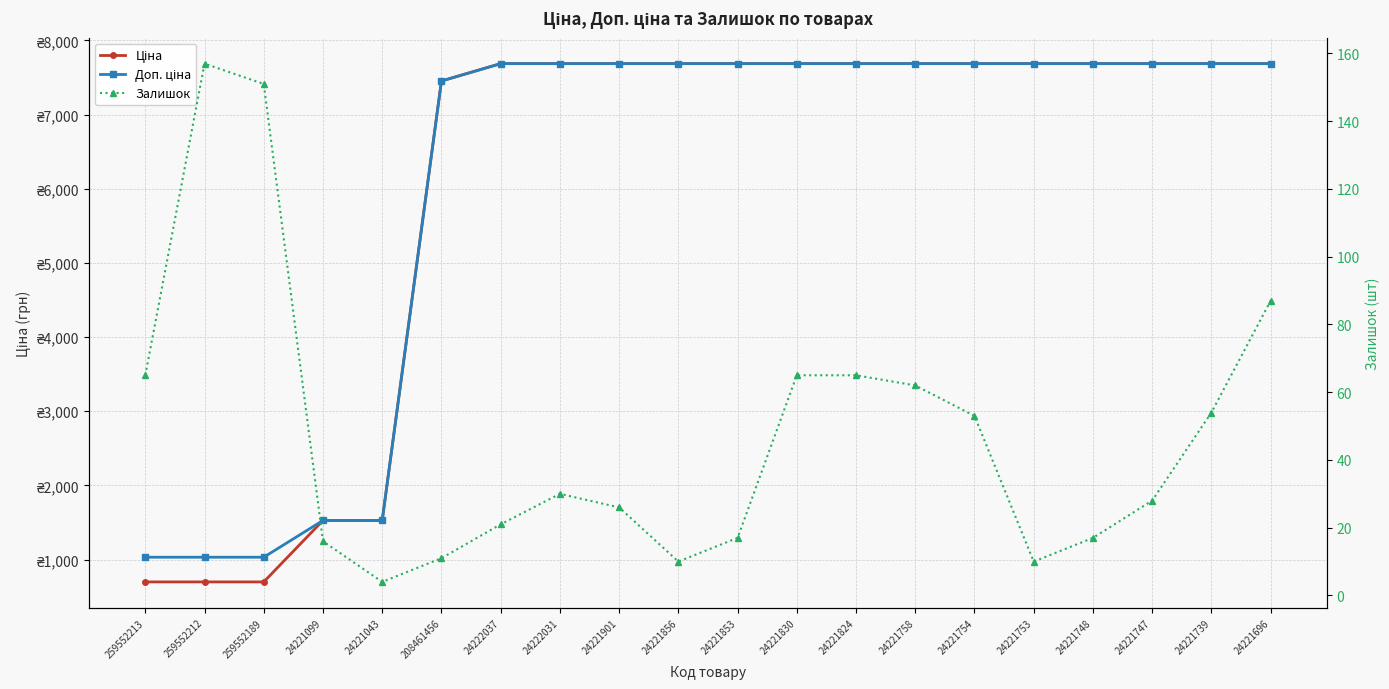

In Залишок, how many points are higher than both neighbors (excluding endpoints)?

2